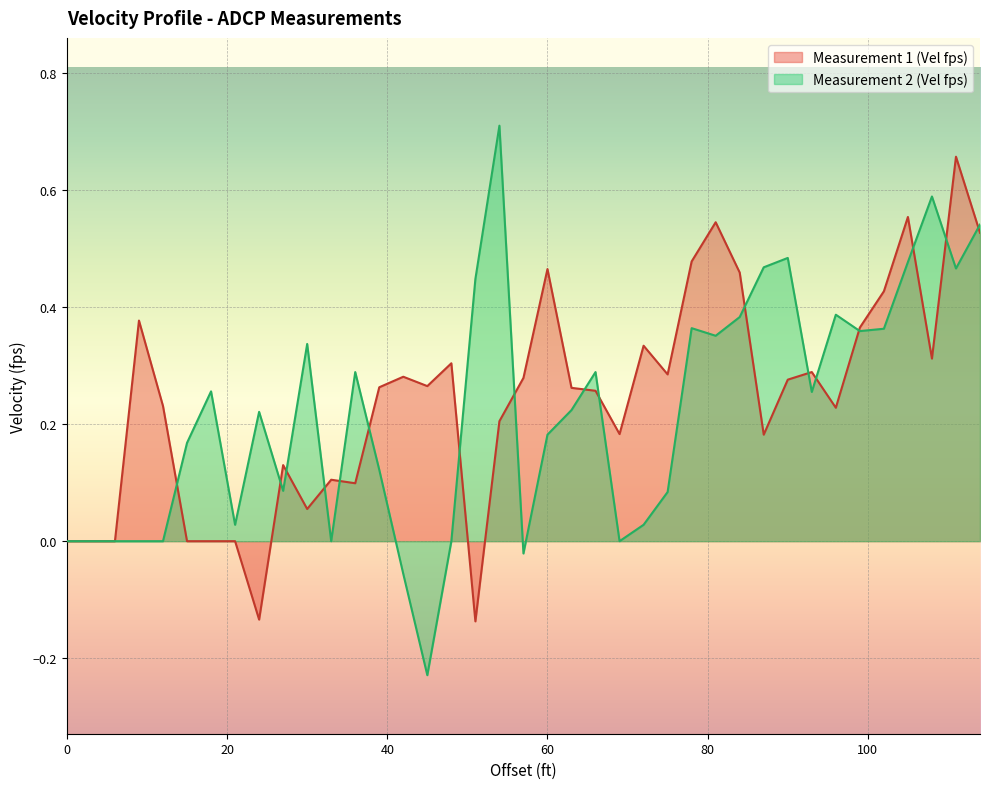

What is the approximate value of Measurement 2 (Vel fps) at 78?

0.4